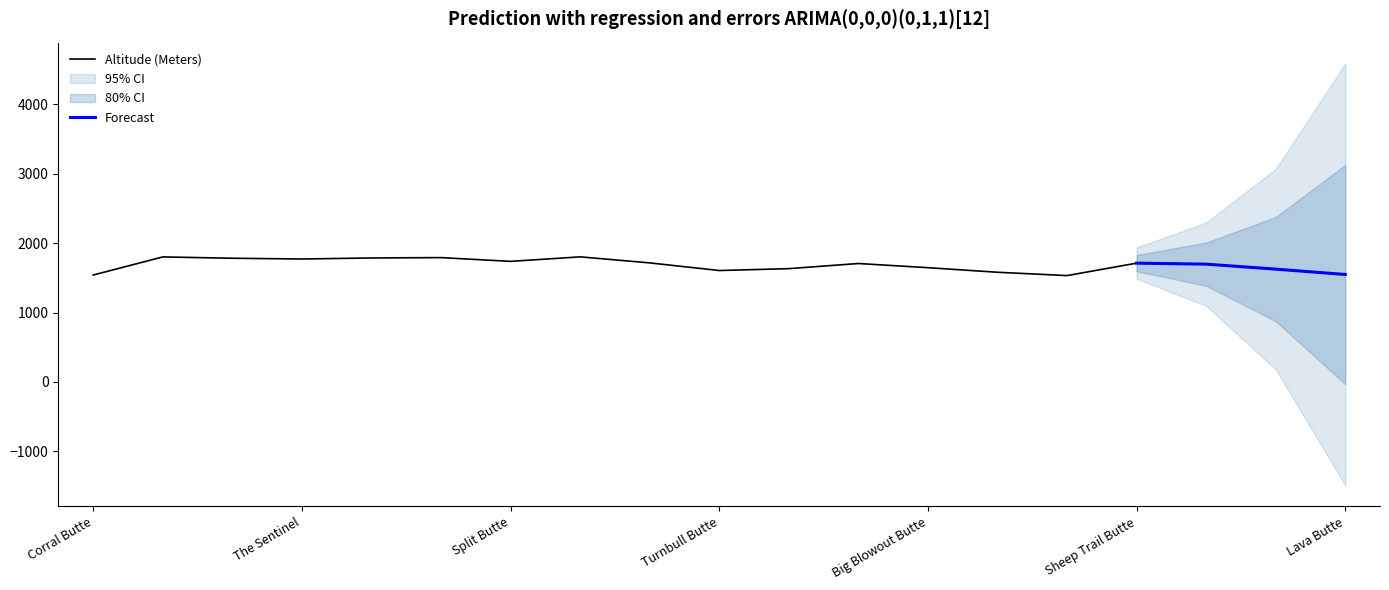

Is it true that the value at Split Butte is 2998?

False